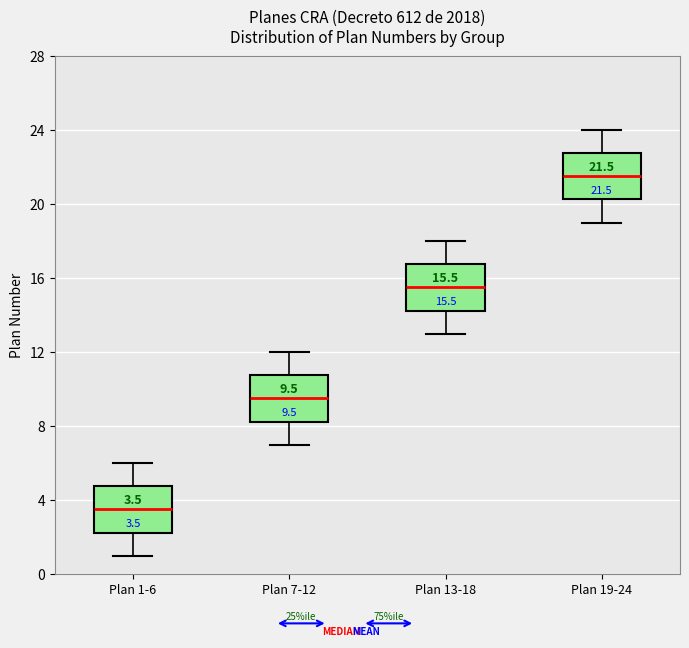

Which box has the highest median line?

Plan 19-24